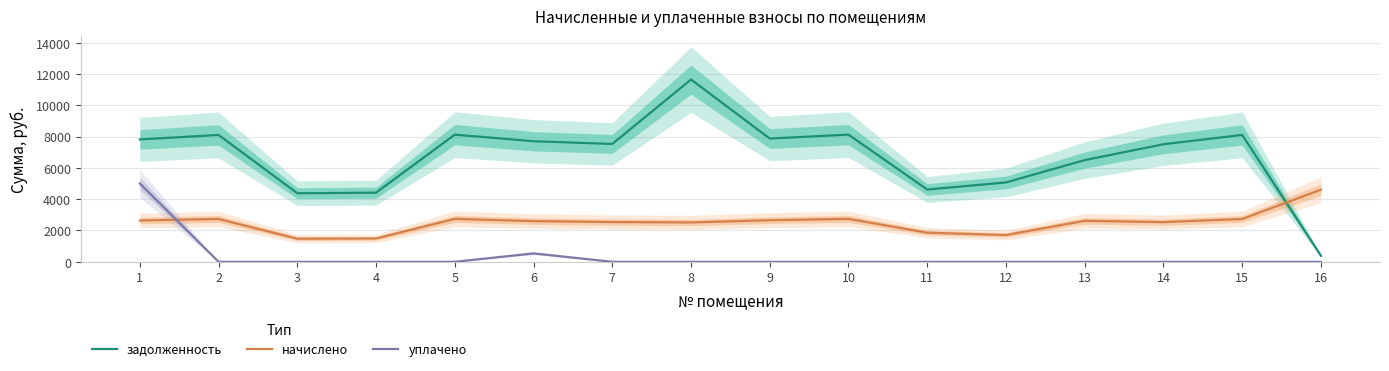

Which series ends up on top after the final intersection of уплачено and начислено?

начислено